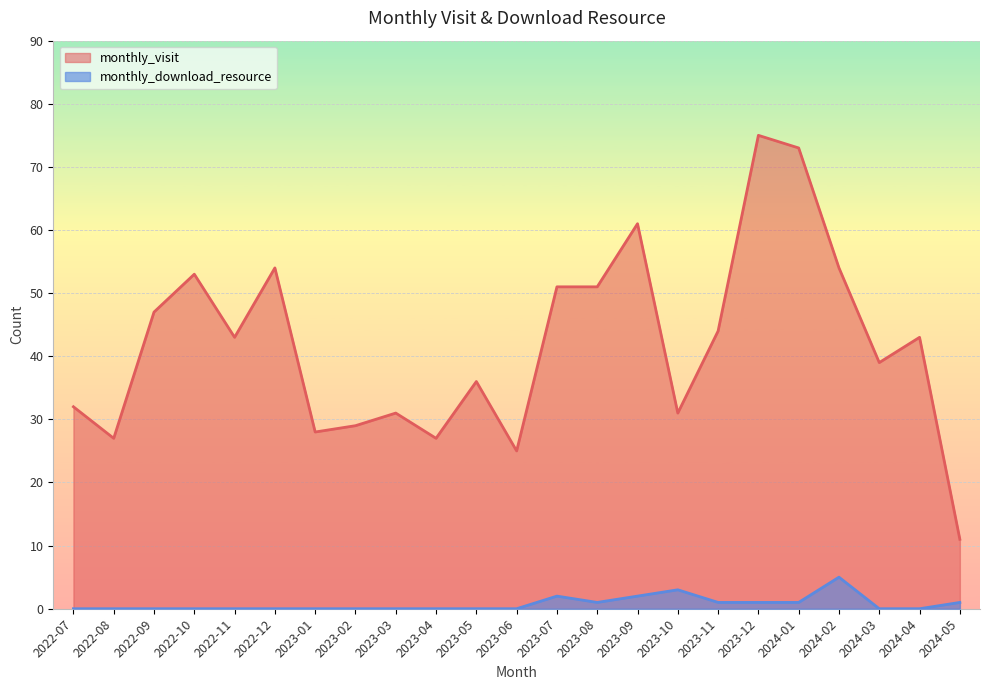

What is the difference between the monthly_visit values at 2023-11 and 2024-01?

29